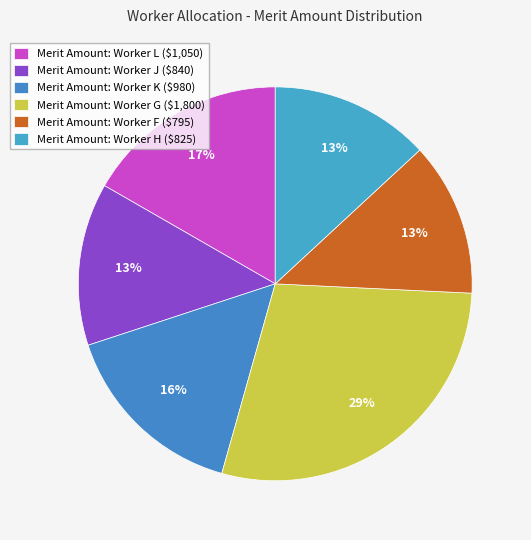

Count the number of slices in the pie.

6